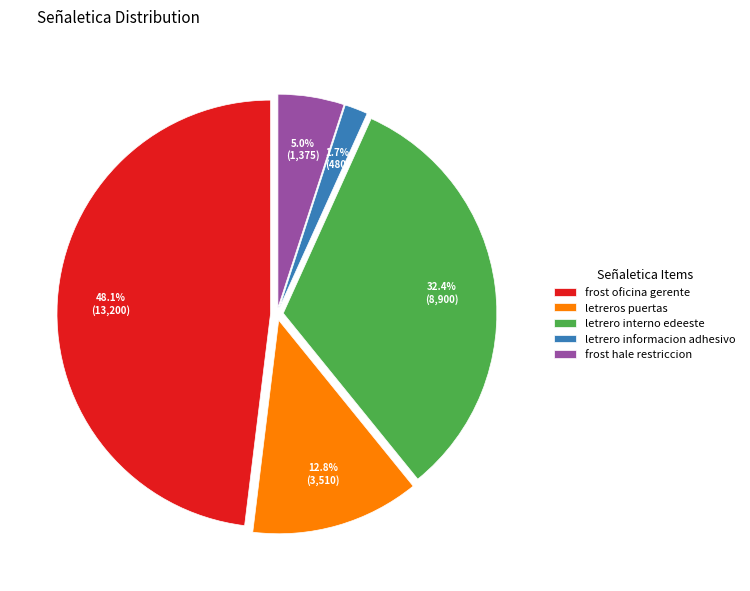

Which category has the smallest portion of the pie?

letrero informacion adhesivo